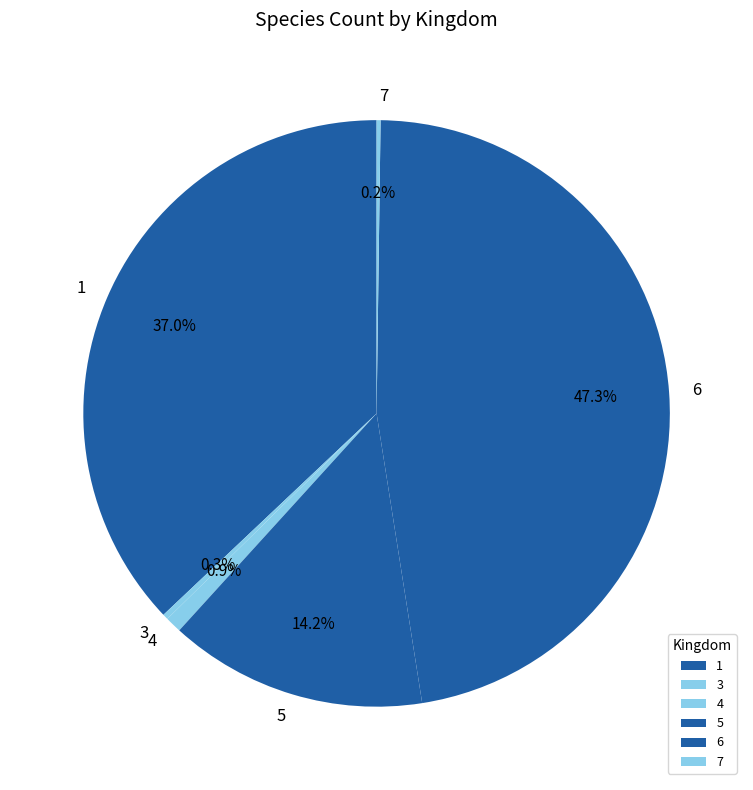

Does any single category account for the majority?

No